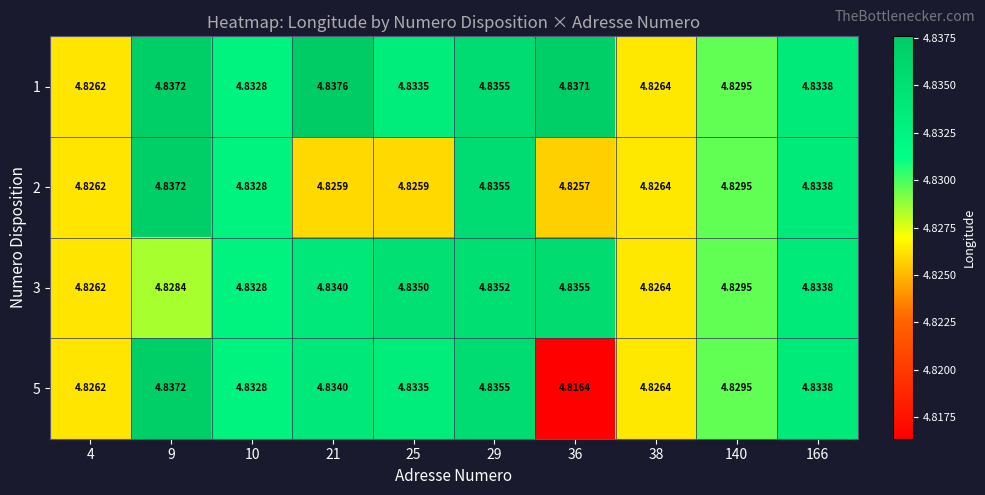

Is the value of 3 at 21 greater than the value of 1 at 140?

Yes